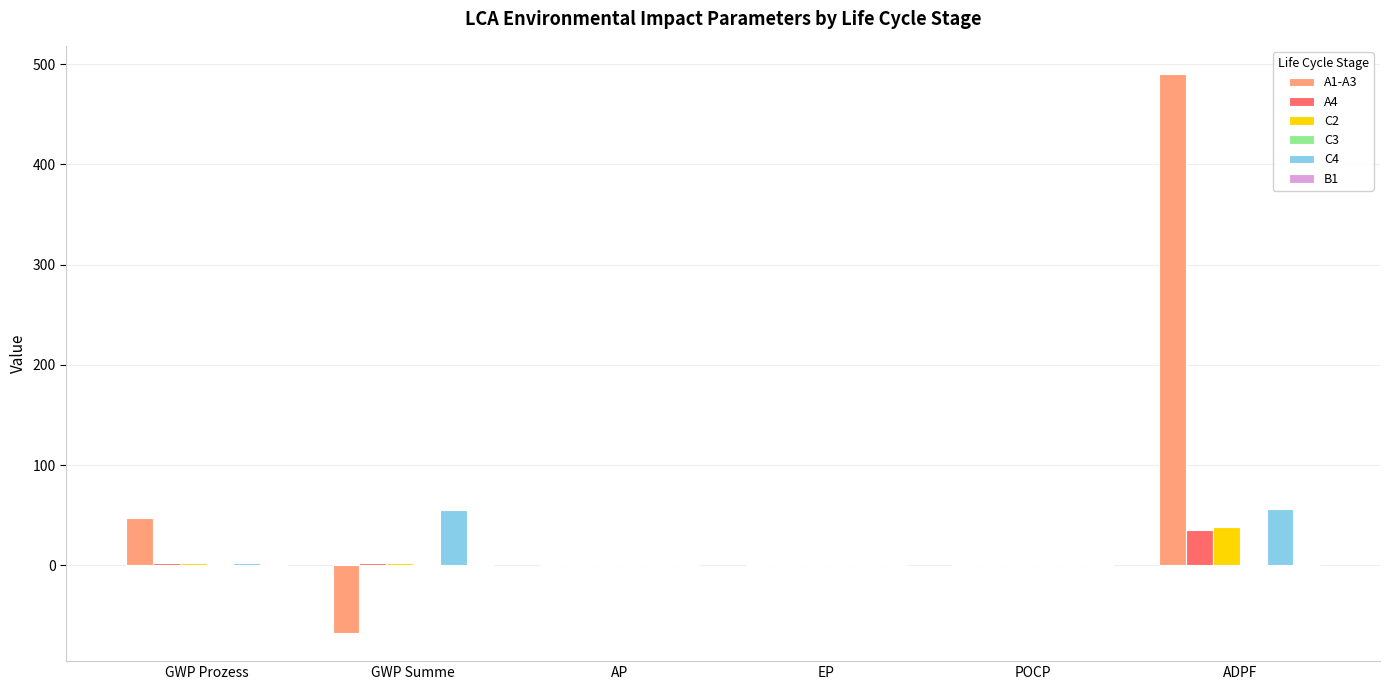

True or false: C4 has a value of 14.2 at ADPF.

False